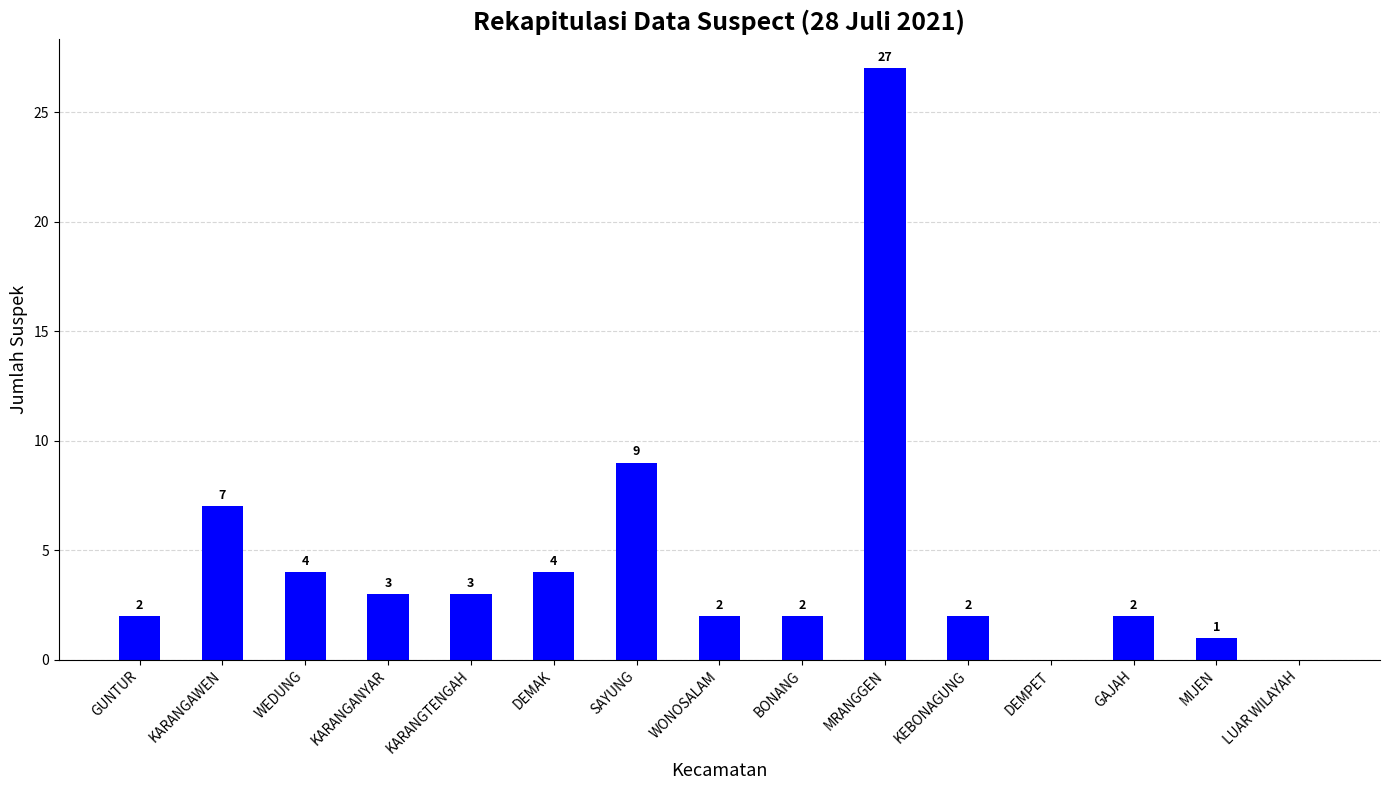

Is it true that the value at DEMAK is 5?

False